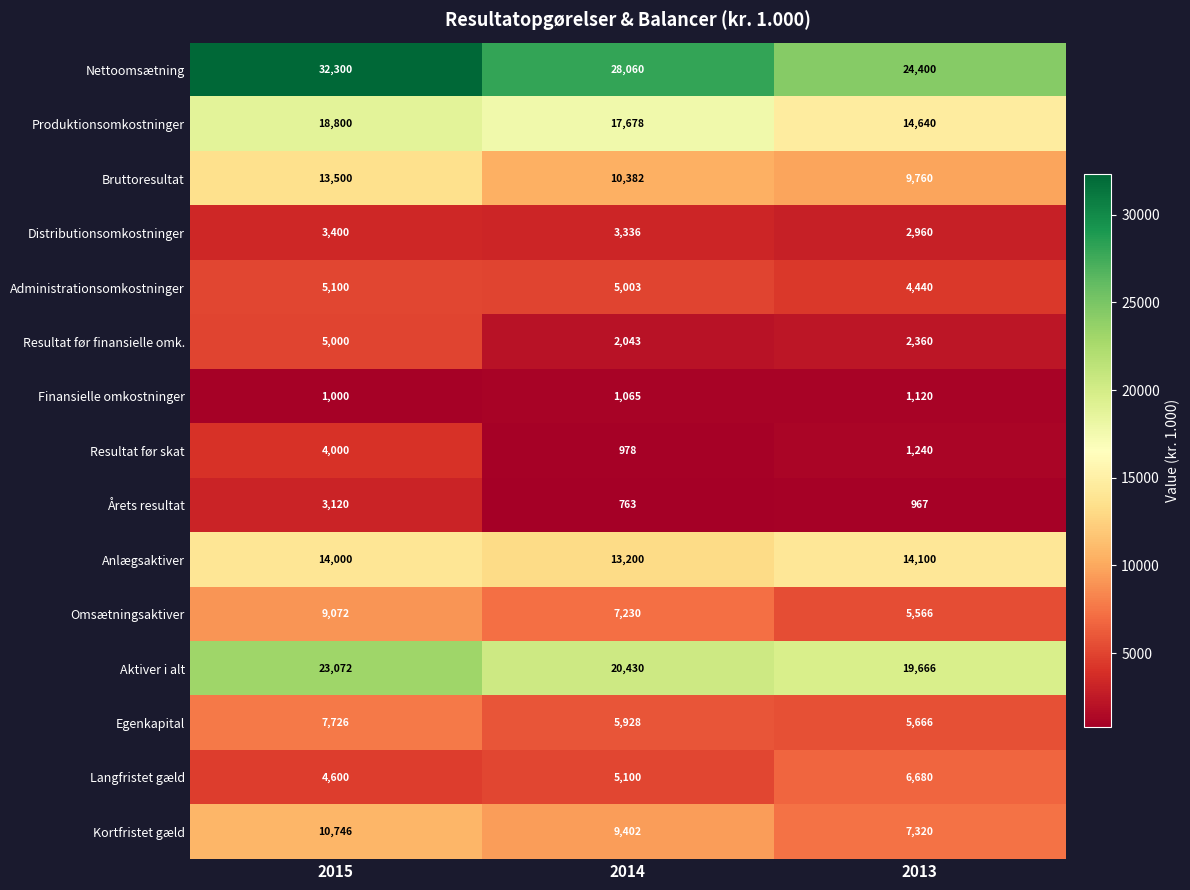

Which series has the largest total across all categories?

Nettoomsætning